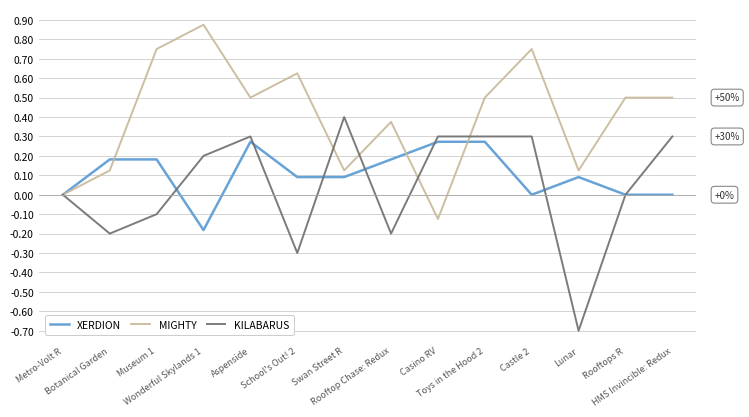

List the series in order of their overall mean, lowest first.

KILABARUS, XERDION, MIGHTY